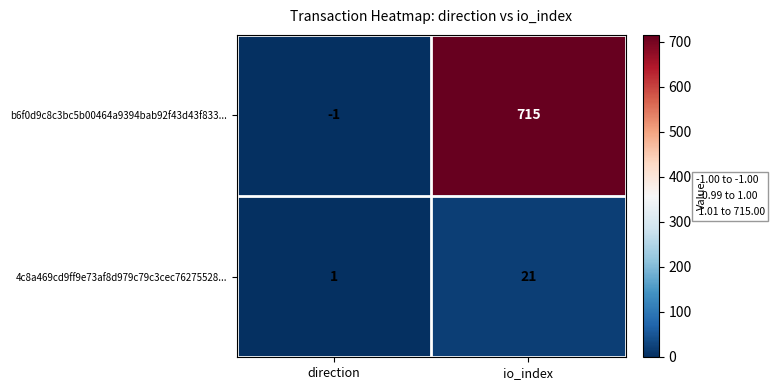

What is the average value of the b6f0d9c8c3bc5b00464a9394bab92f43d43f833... series?

357